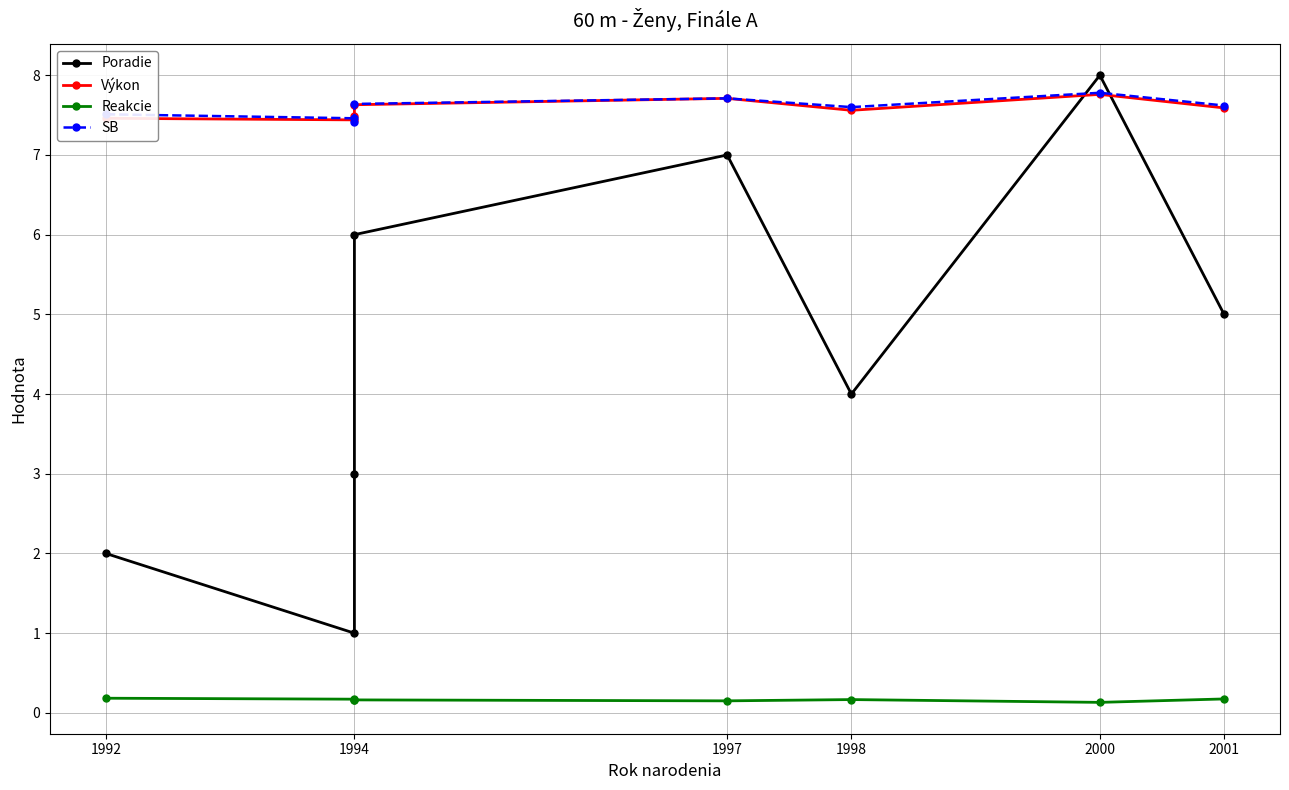

True or false: Poradie has a value of 12.0 at 1997.

False